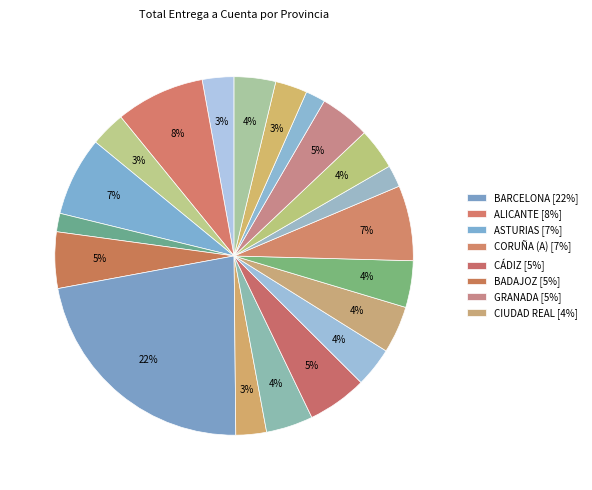

How many slices are in this pie chart?

20